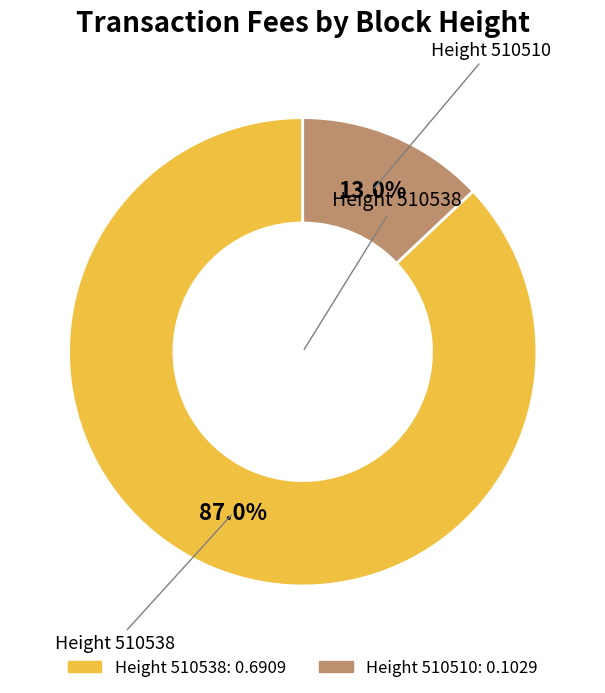

How many segments does this pie chart have?

2